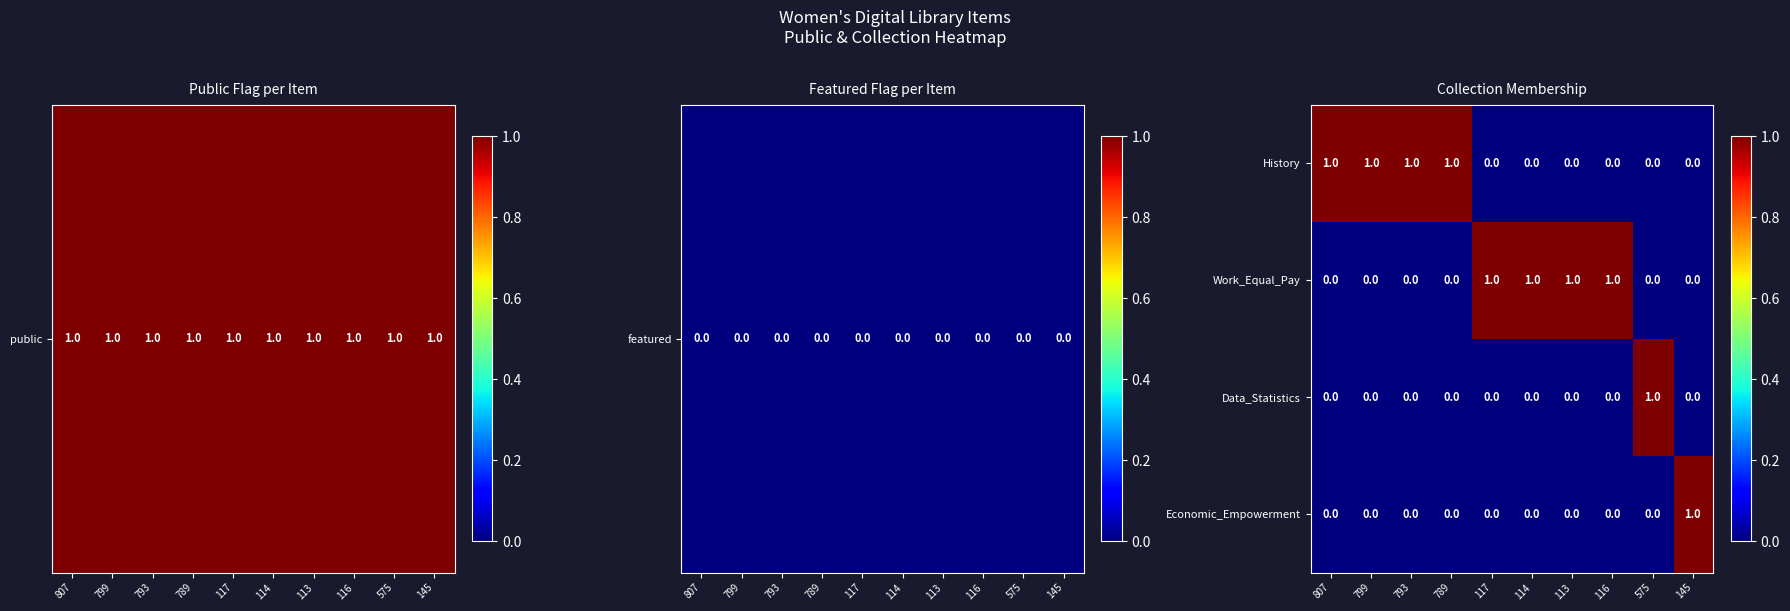

At how many categories does at least one series exceed 0?

10